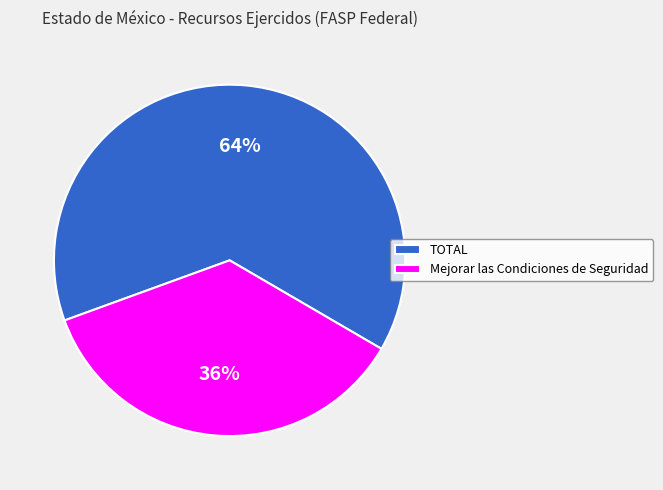

Combined, do TOTAL and Mejorar las Condiciones de Seguridad account for over 50%?

Yes